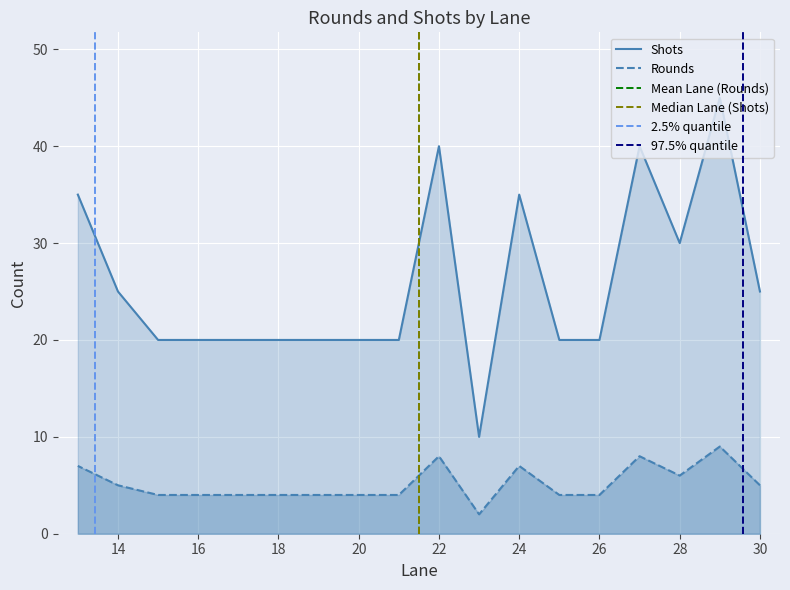

True or false: Shots and Rounds cross at least once.

False